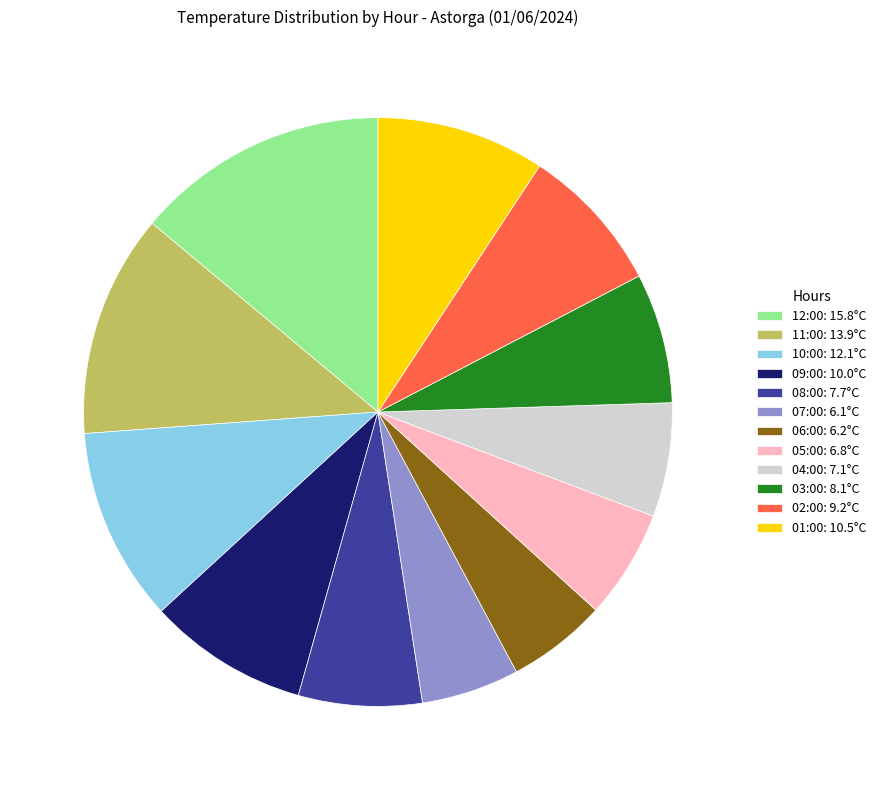

Is there any slice that represents more than half of the pie?

No